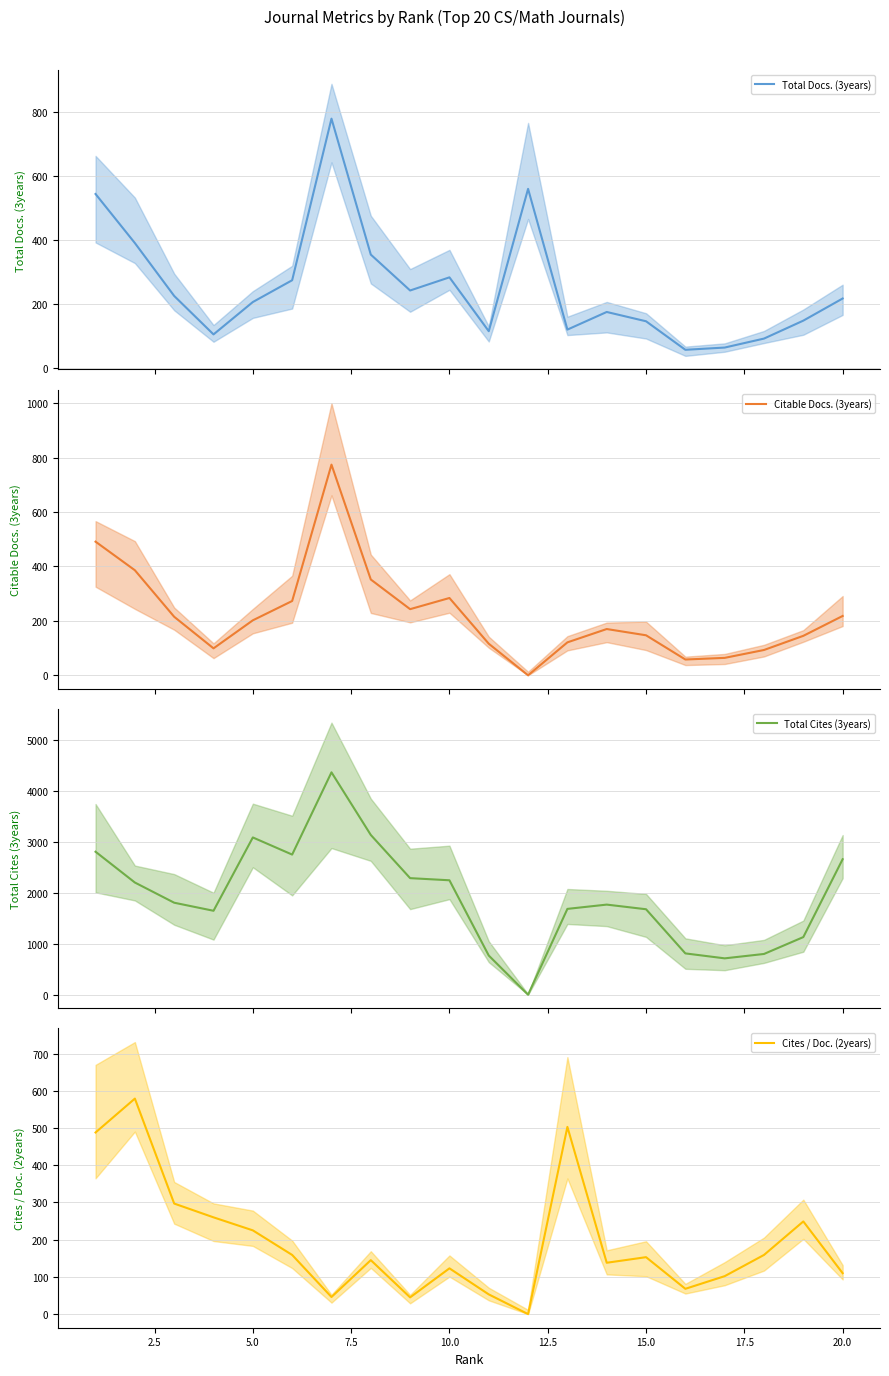

Is the value of Total Cites (3years) (mean) at 15.0 greater than the value of Cites / Doc. (2years) (mean) at 22.5?

Yes